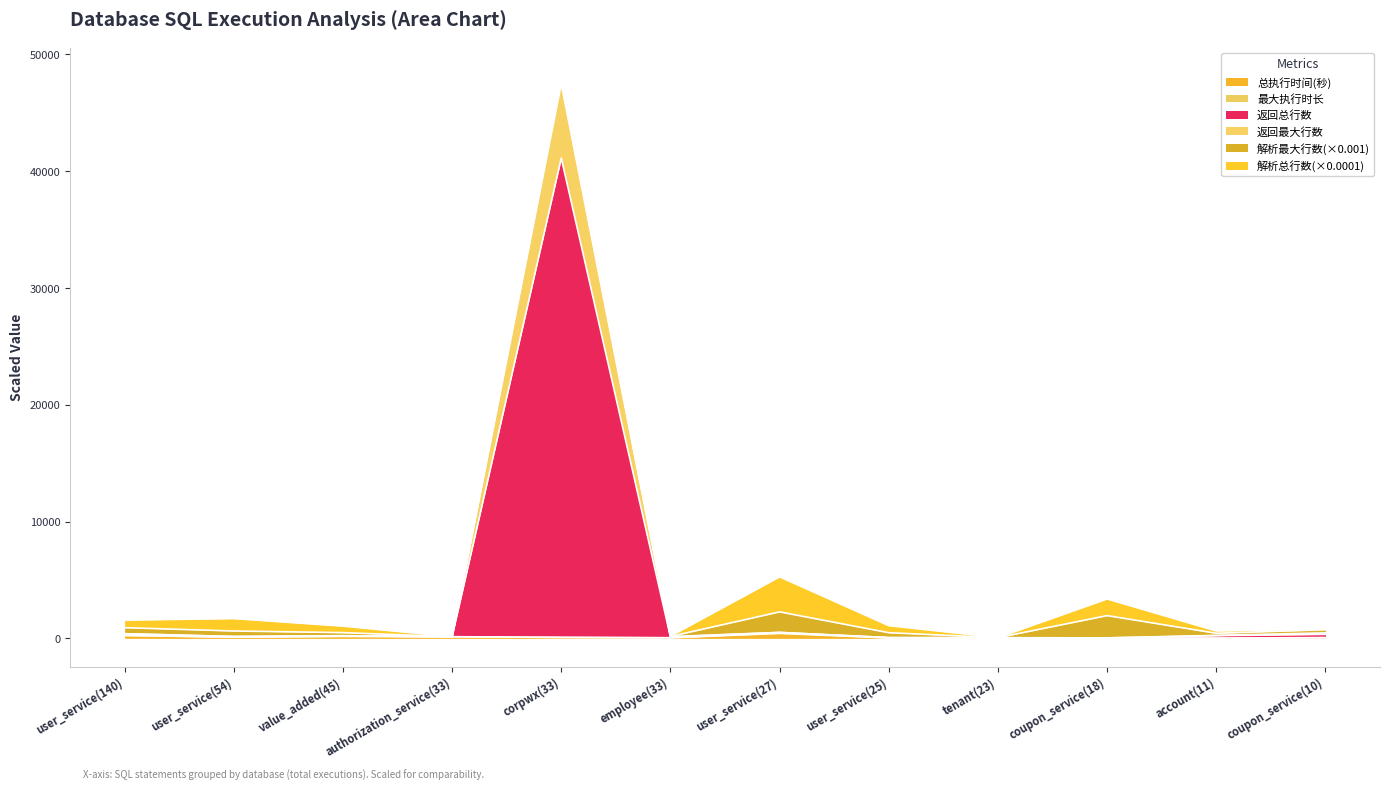

What is the total value across all series at tenant(23)?

71.1